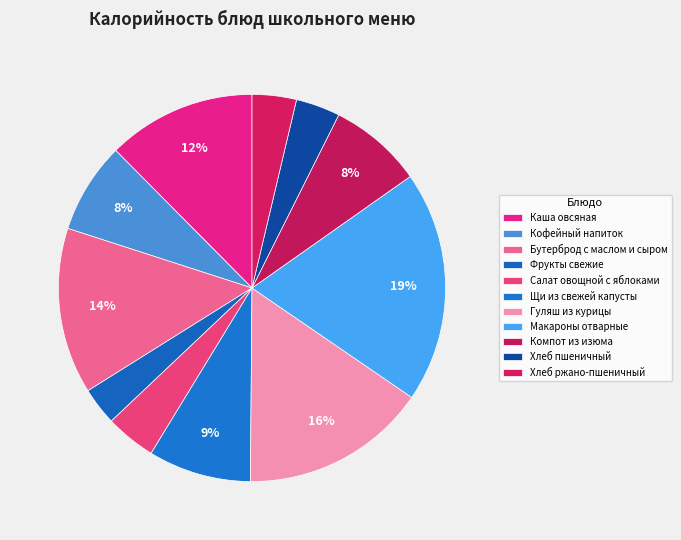

Count the number of slices in the pie.

11